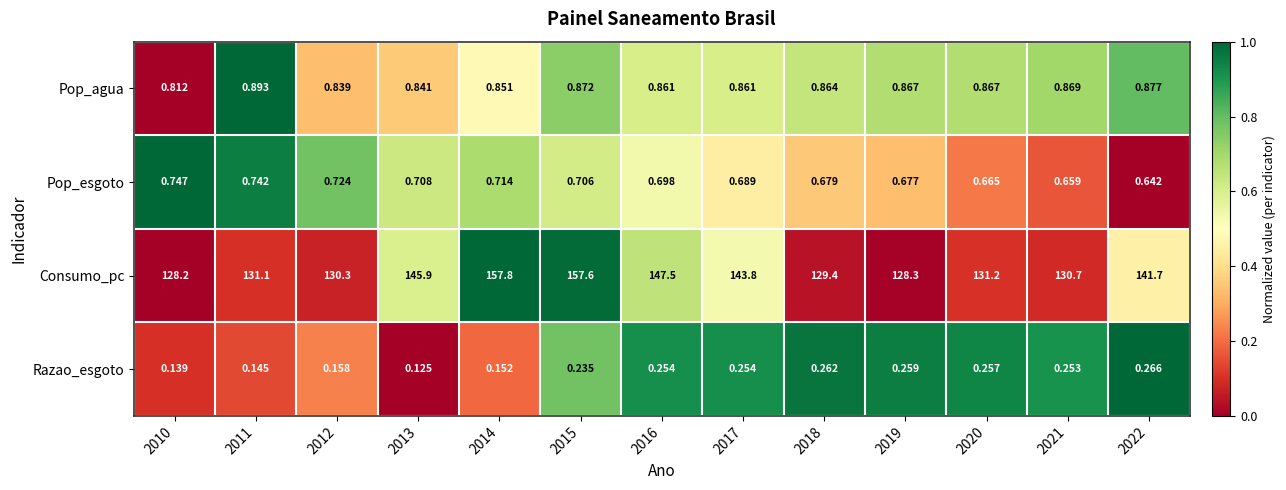

Which series changed the most between 2015 and 2018?

Consumo_pc